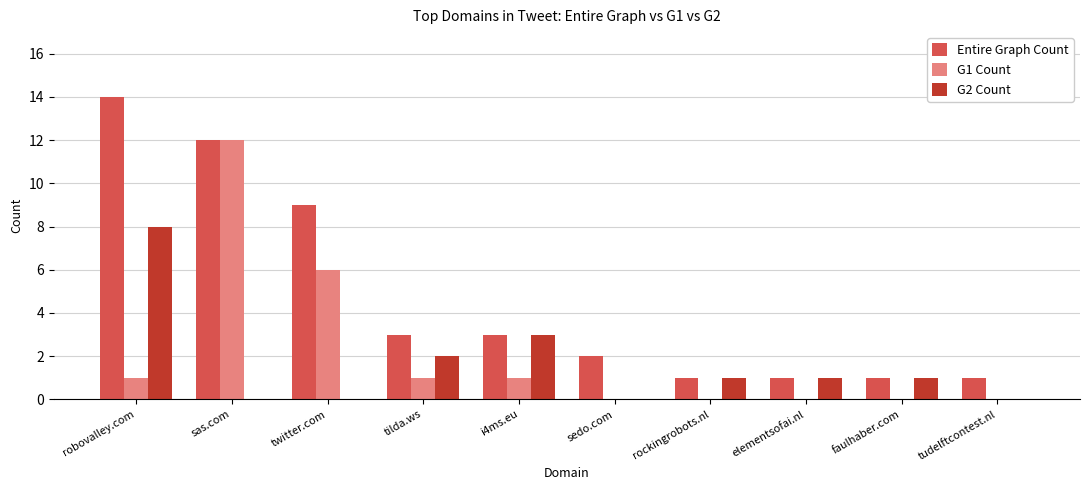

At which label does G1 Count reach its peak?

sas.com